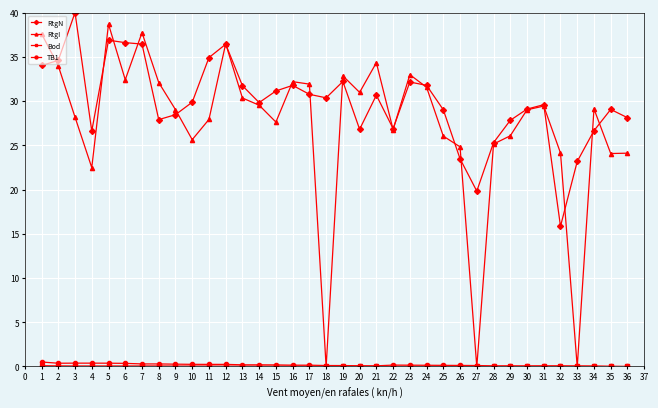

The TB1 series shows 0.2 at 12. True or false?

True